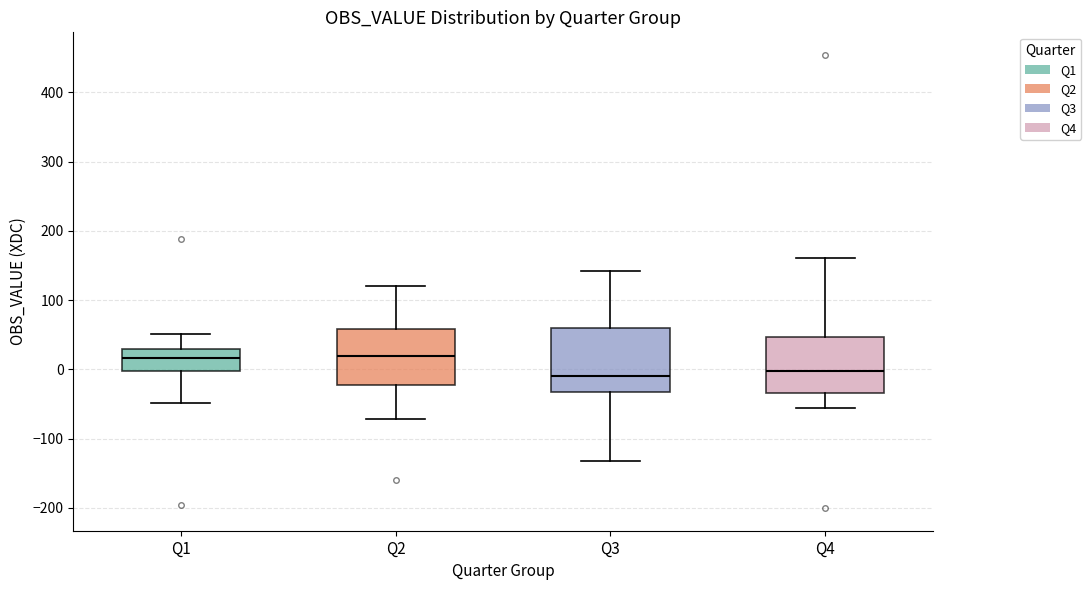

Reading left to right, read every box against the y-axis: the position of its median line, the range the box covers, and the ends of its whiskers. The values are not printed on the chart, so give them approximately, as read against the axis.

Q1: median 20, box 0 to 30, whiskers -50 to 50
Q2: median 20, box -20 to 60, whiskers -70 to 120
Q3: median -10, box -30 to 60, whiskers -130 to 140
Q4: median 0, box -30 to 50, whiskers -60 to 160